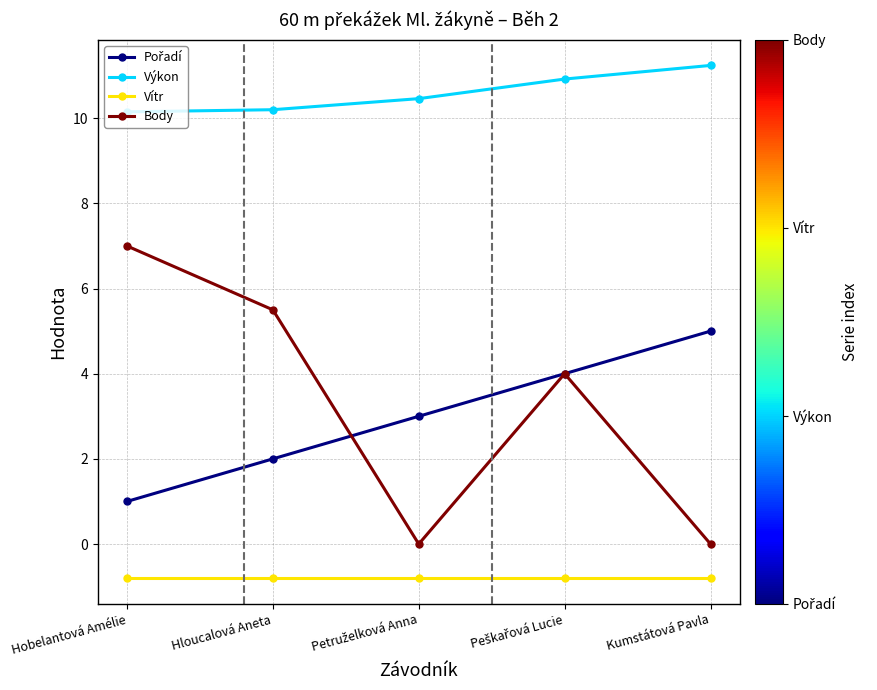

What is the total value across all series at Hobelantová Amélie?

17.4